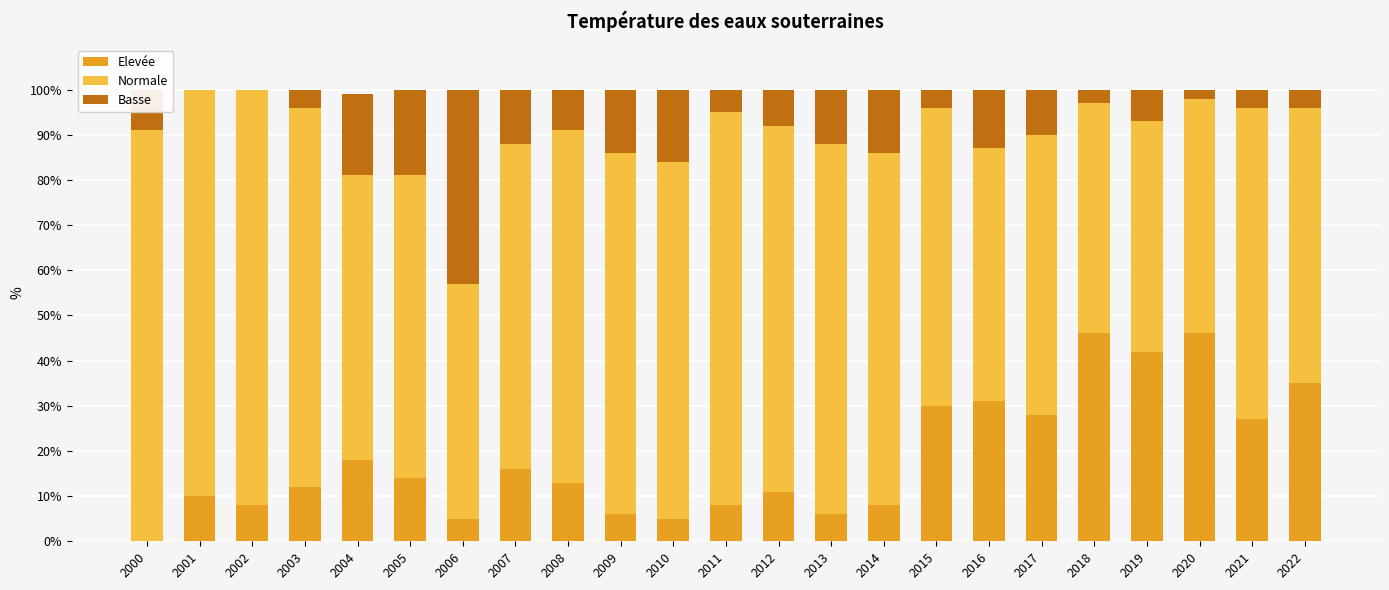

The value of Elevée at 2011 is 8. True or false?

True